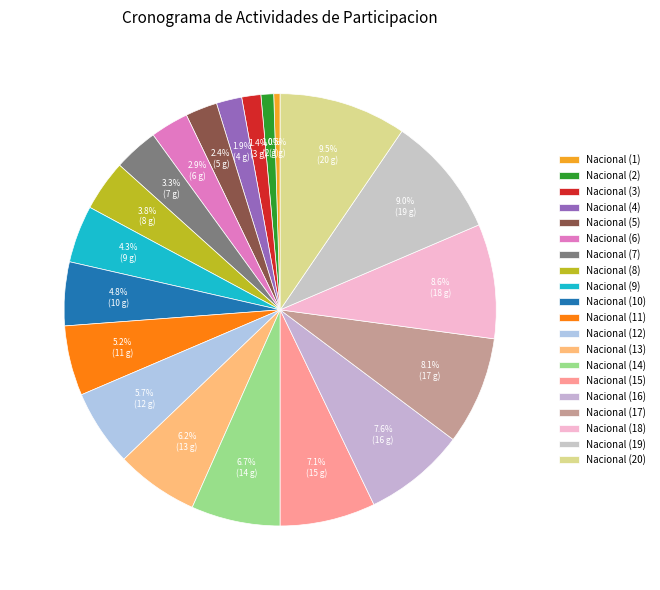

How many slices are in this pie chart?

20